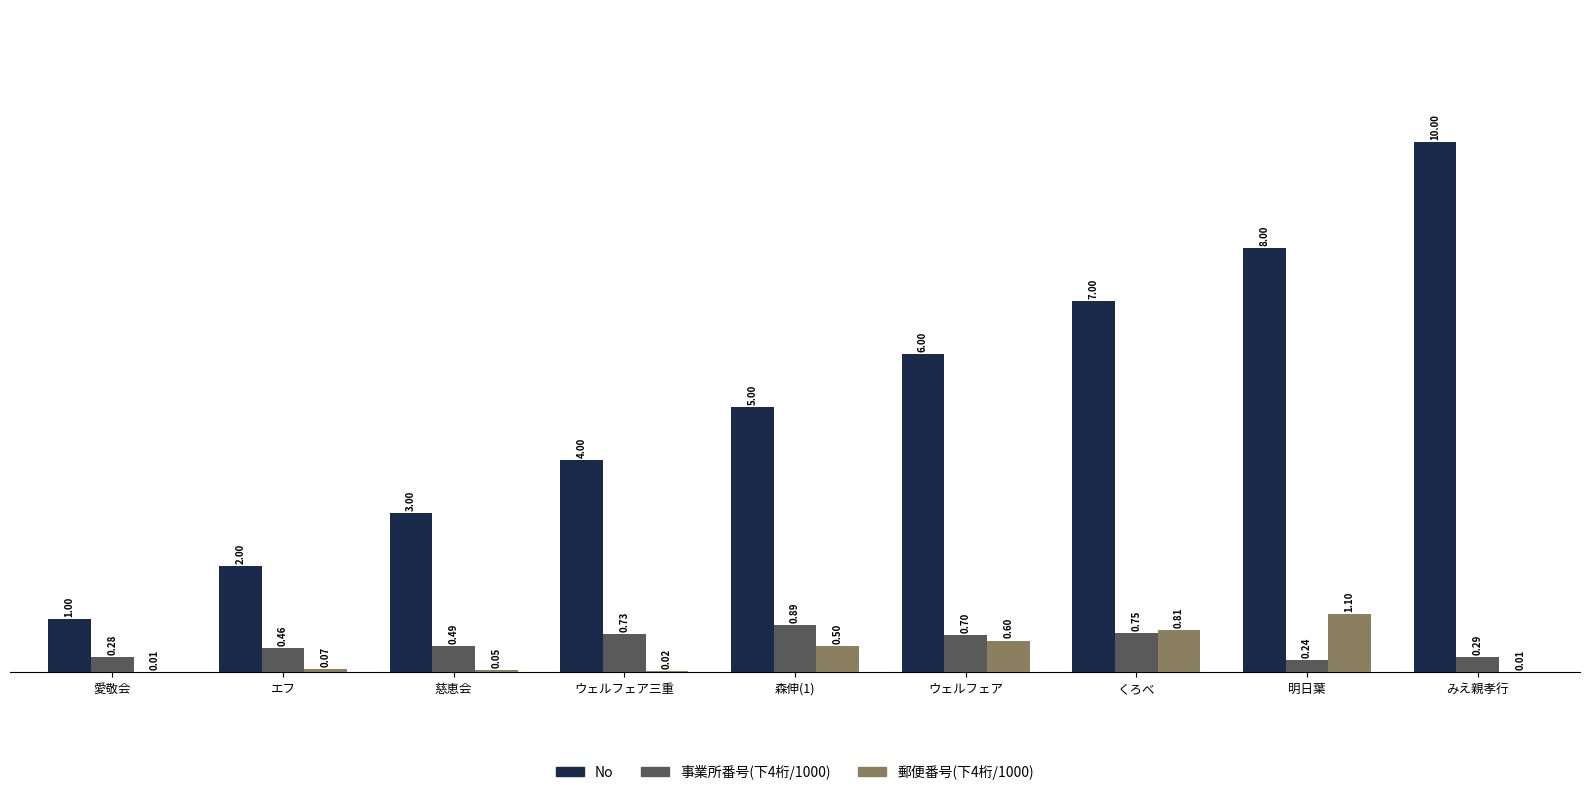

Are the bars grouped side by side (vs. stacked)?

Yes